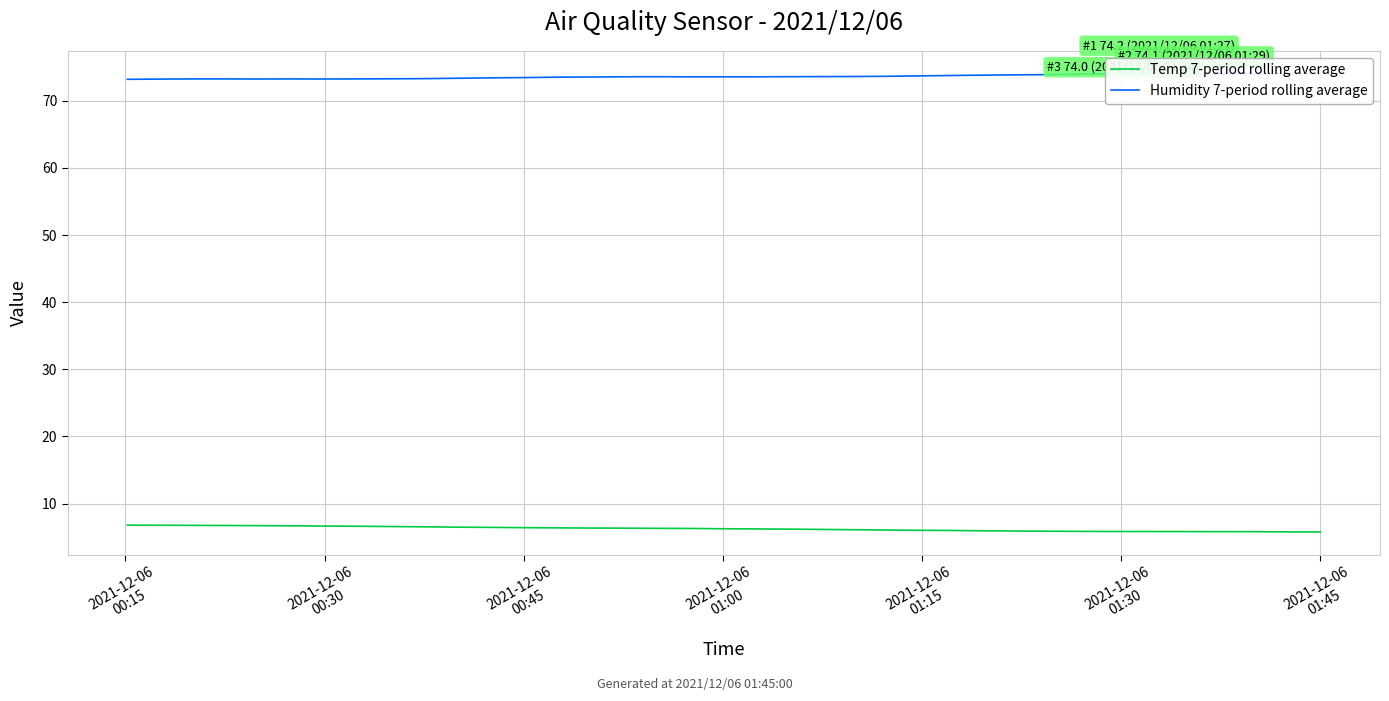

What is the minimum value for Temp 7-period rolling average?

5.8